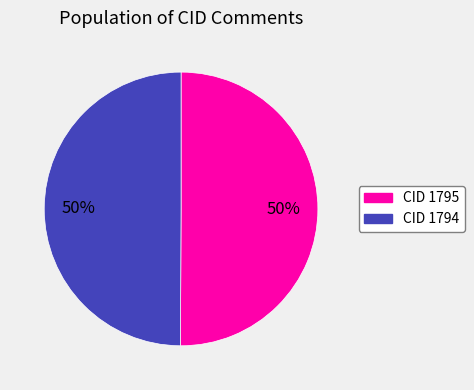

To the nearest percent, what portion does CID 1795 represent?

50%